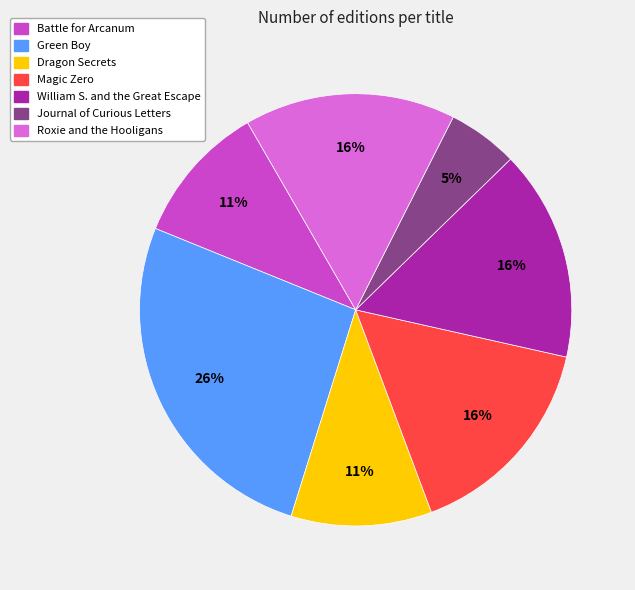

To the nearest percent, what percentage of the pie is Dragon Secrets?

11%